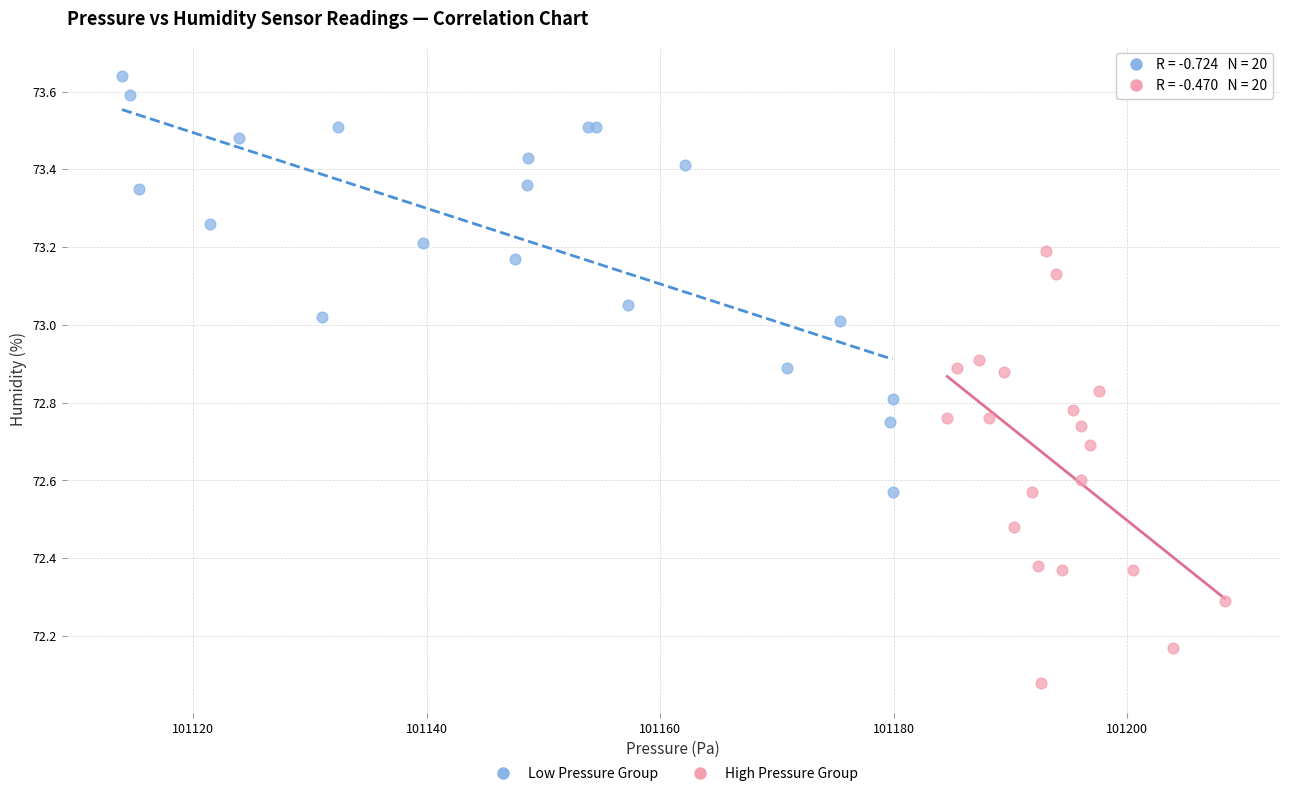

Which series contains the highest Y value?

Low Pressure Group